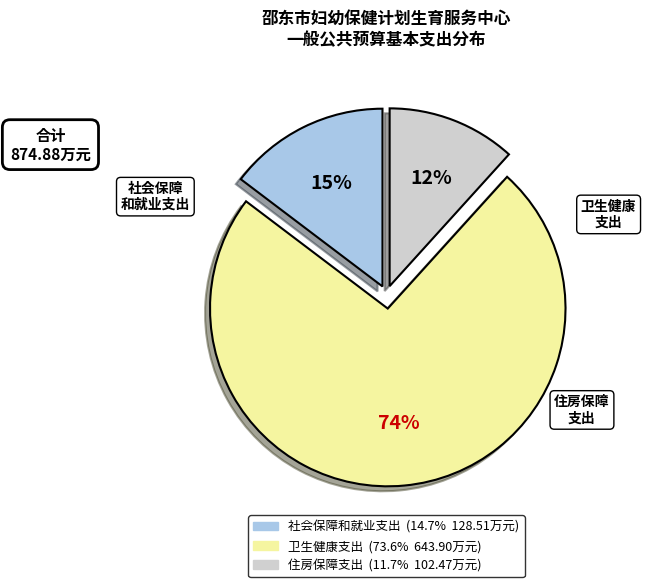

Is 卫生健康支出 the majority of the pie?

Yes